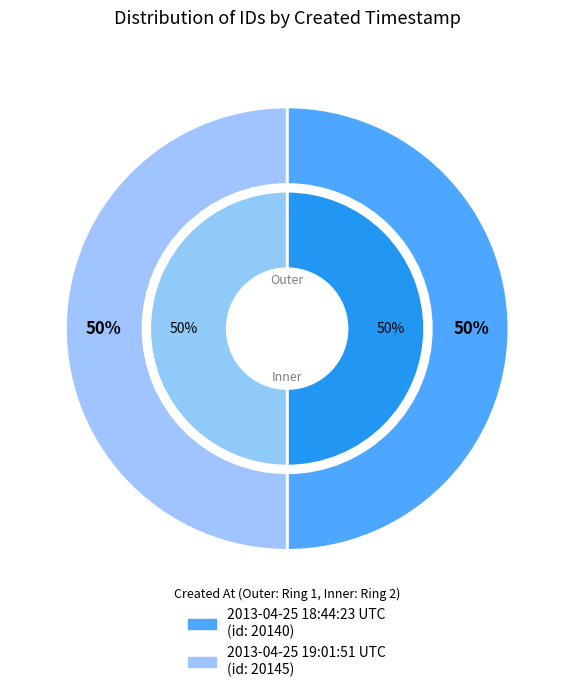

Rank the categories by value from highest to lowest.

2013-04-25 19:01:51 UTC, 2013-04-25 18:44:23 UTC